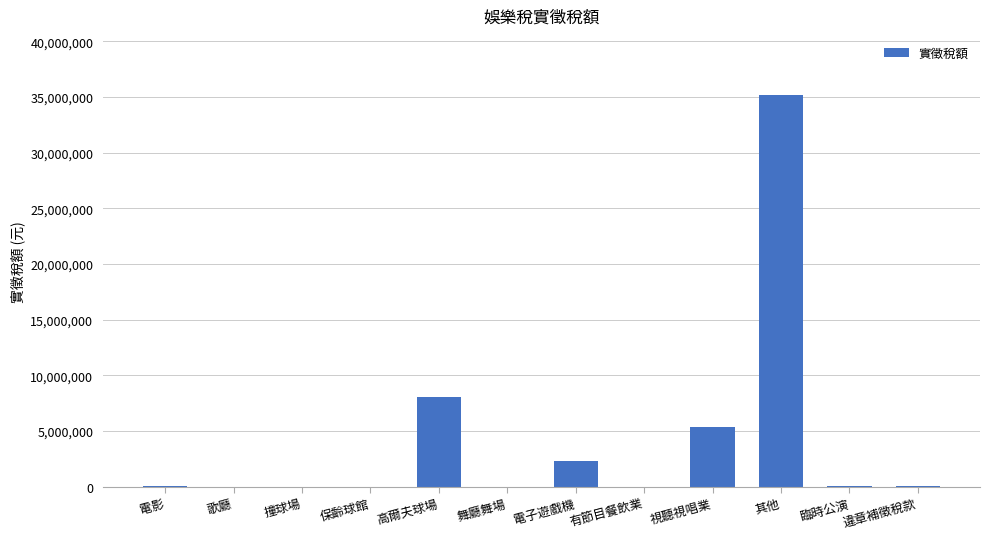

How many series are shown in this chart?

1